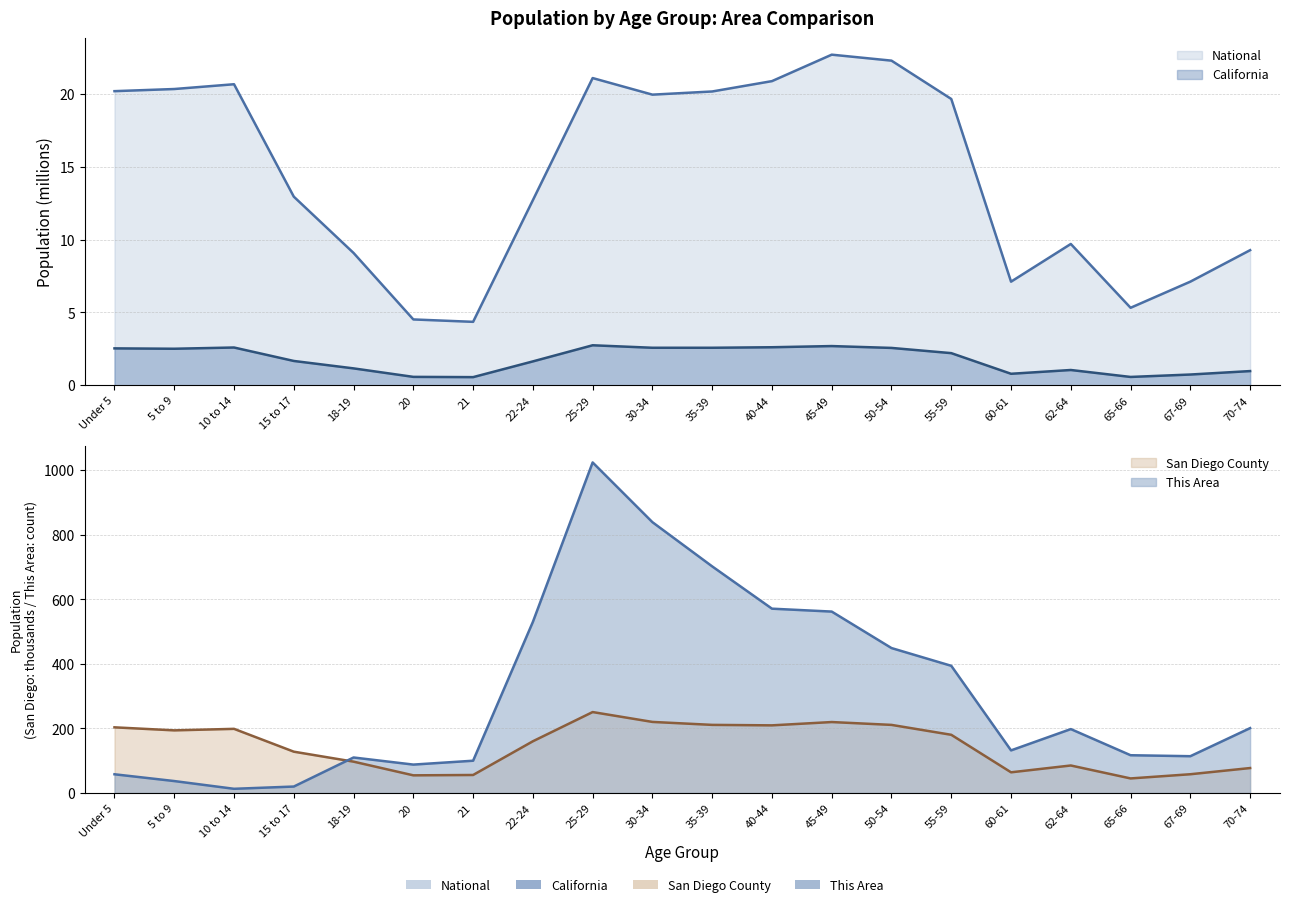

True or false: National and California cross at least once.

False